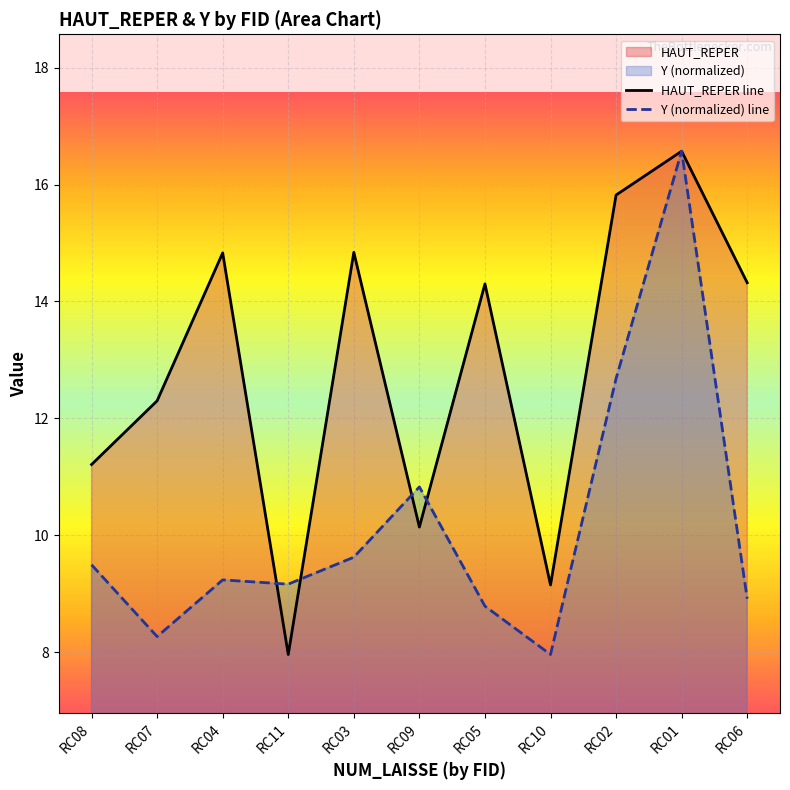

Which series has the largest total across all categories?

HAUT_REPER line